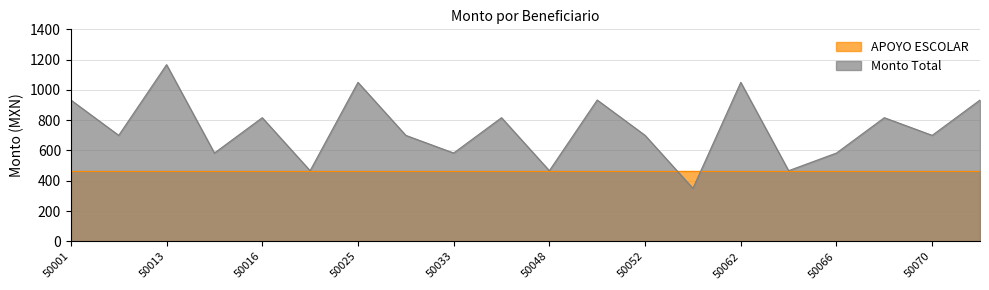

Which category has the lowest value across all series?

50059